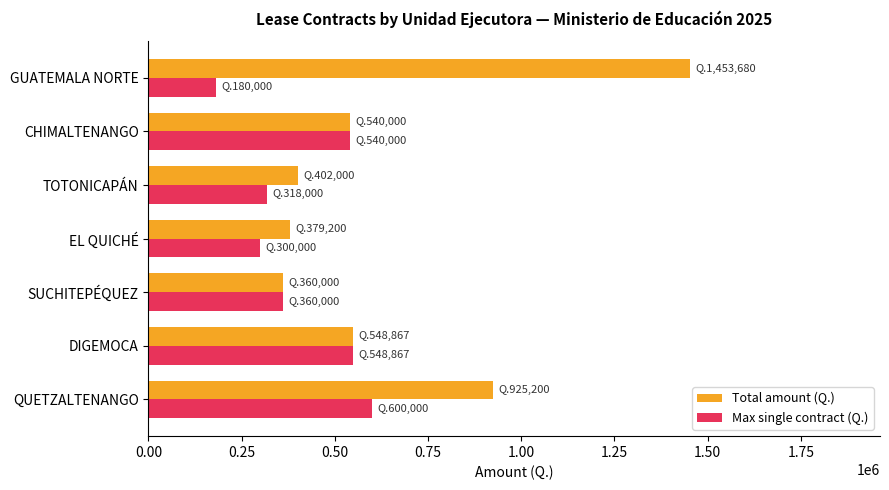

At EL QUICHÉ, list the series in order from smallest to largest.

Max single contract (Q.), Total amount (Q.)